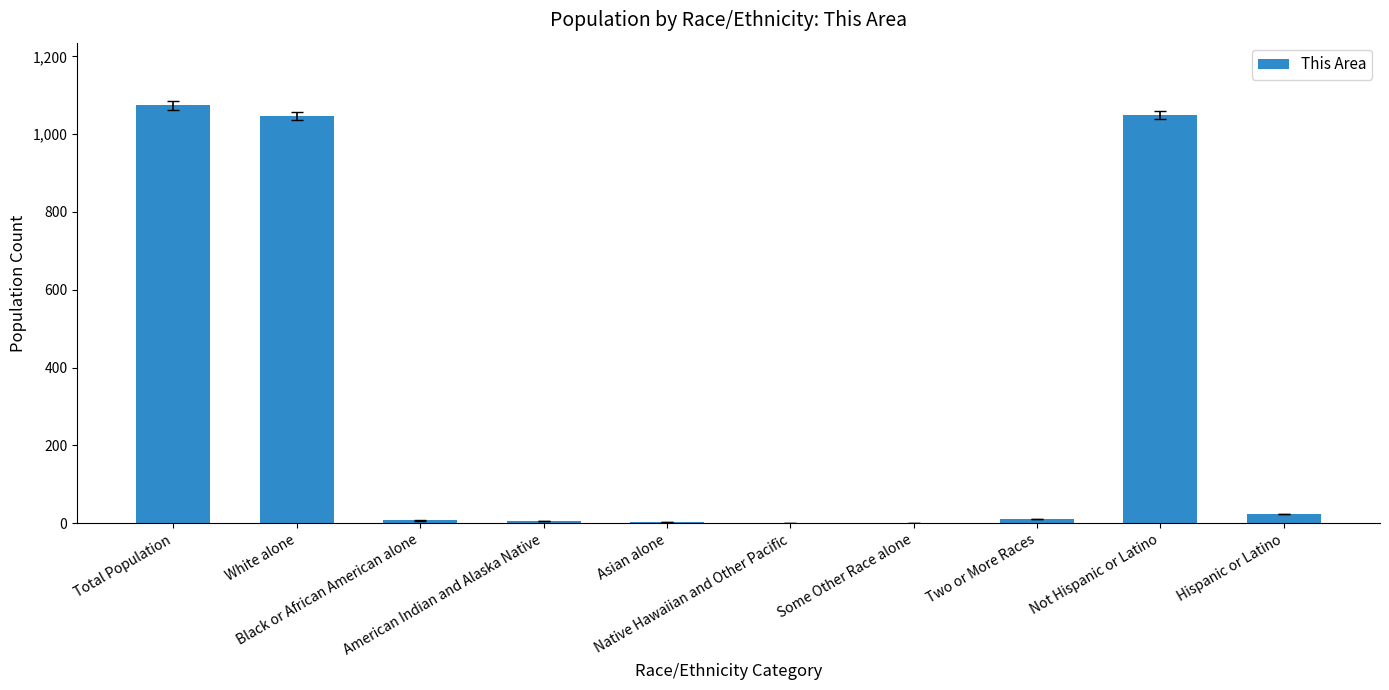

True or false: the data shows 1046 at White alone.

True